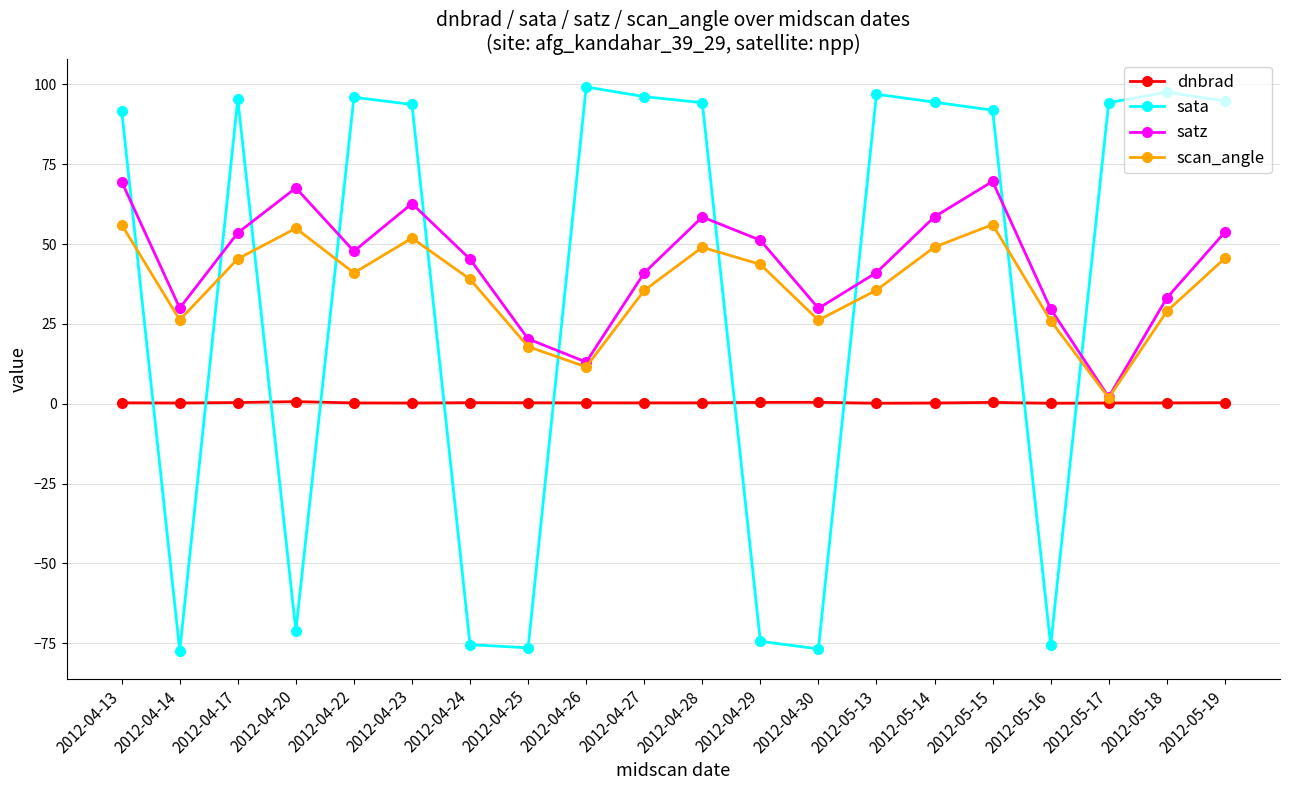

What is the approximate value of dnbrad at 2012-04-24?

0.3